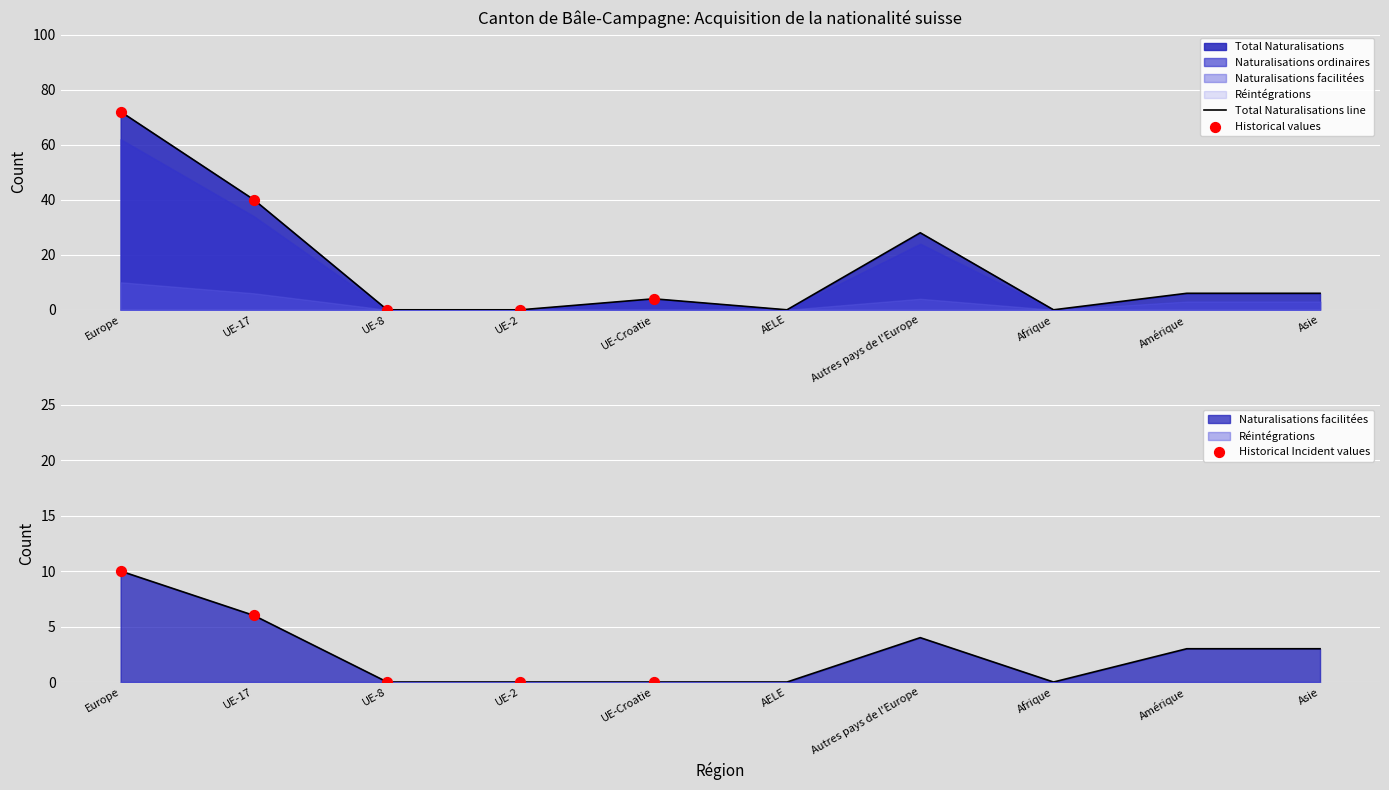

What is the total value across all series at Amérique?

9